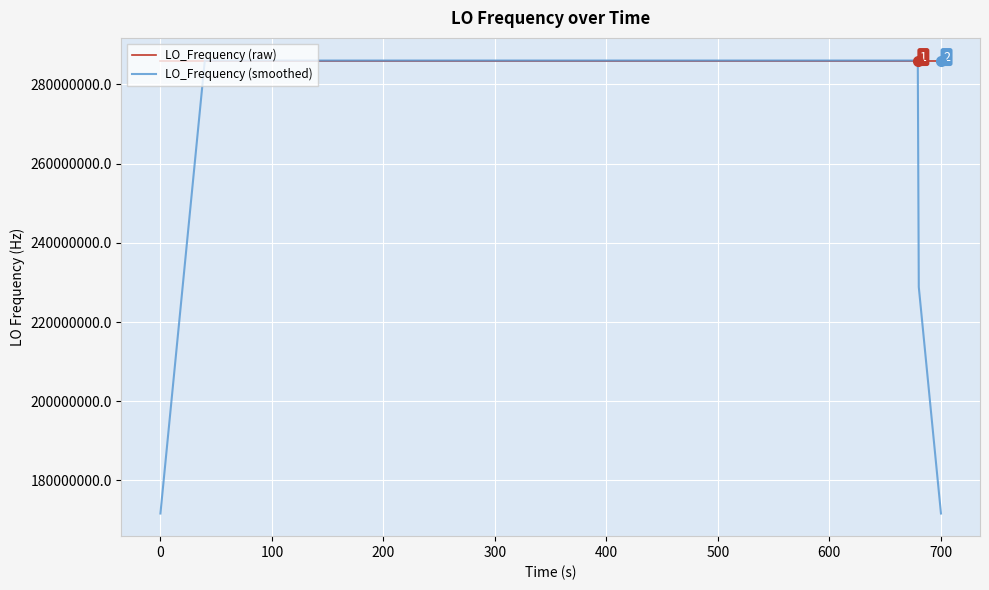

Which series has the largest total across all categories?

LO_Frequency (raw)